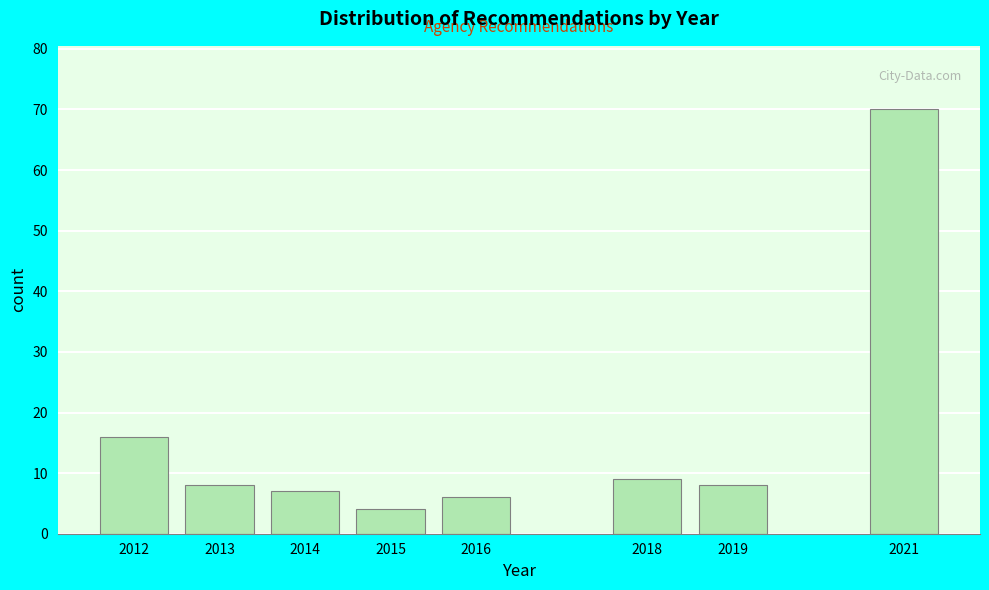

Reading right to left, extract all data points from this chart.

2021=70	2019=8	2018=9	2016=6	2015=4	2014=7	2013=8	2012=16